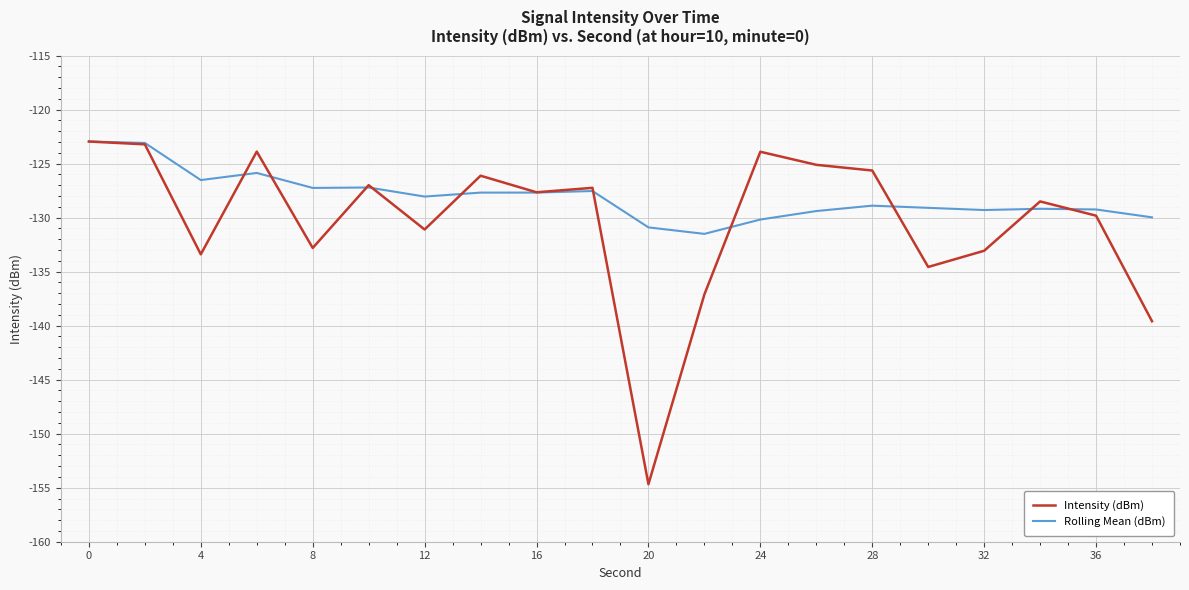

Which series has the widest spread of values?

Intensity (dBm)